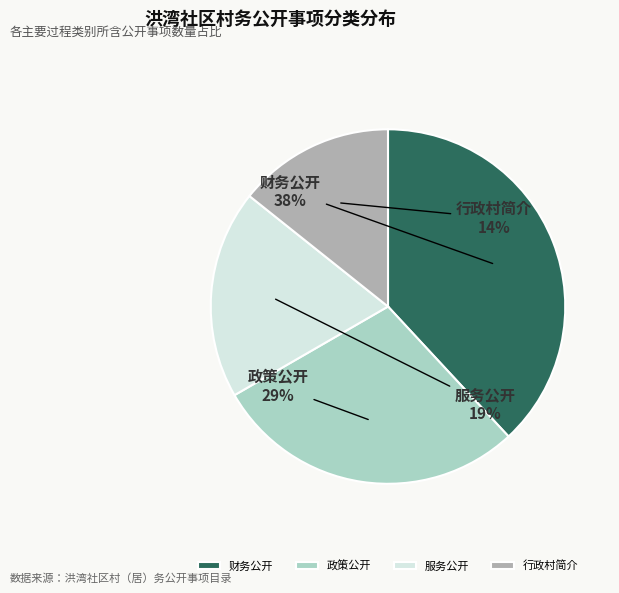

Rank the categories by value from highest to lowest.

财务公开, 政策公开, 服务公开, 行政村简介